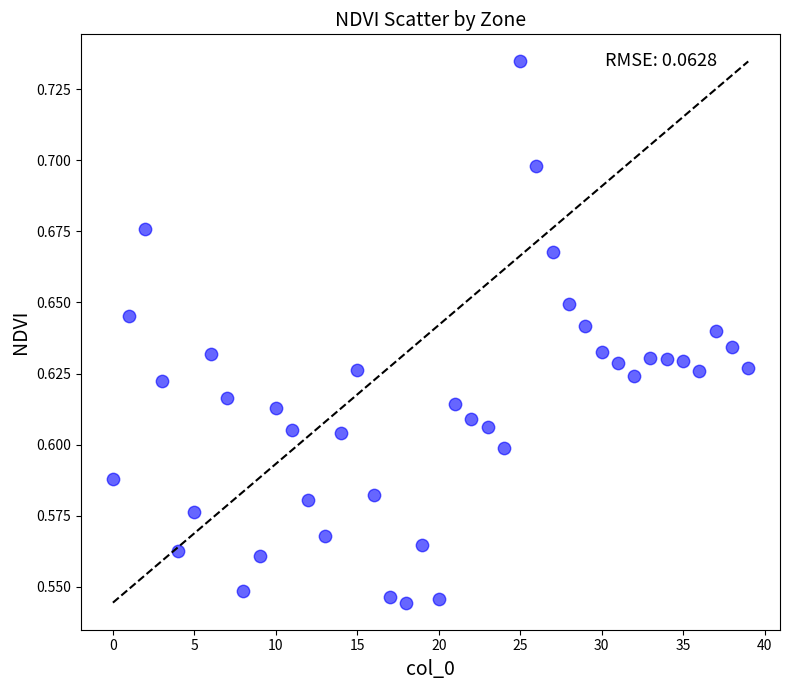

How many points are shown in the scatter plot?

40